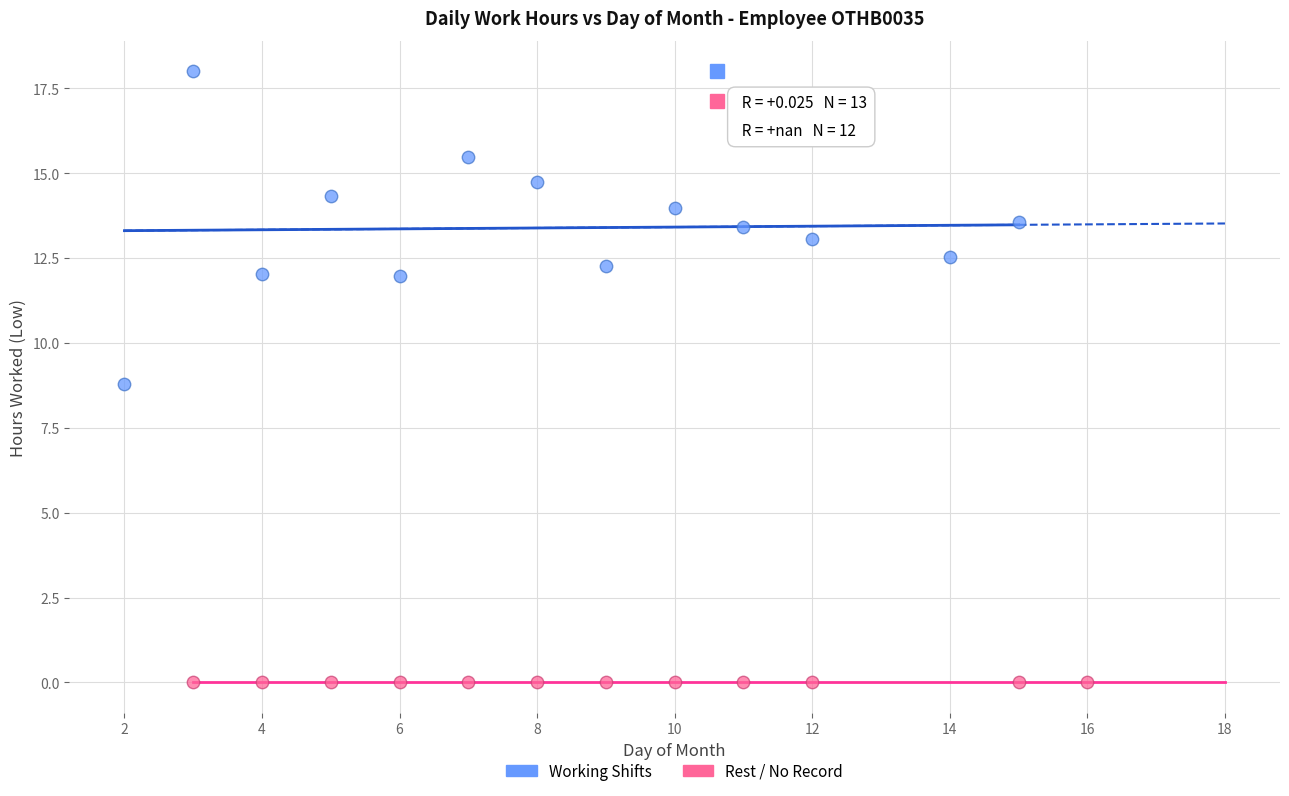

Which series contains the lowest Y value?

Rest / No Record